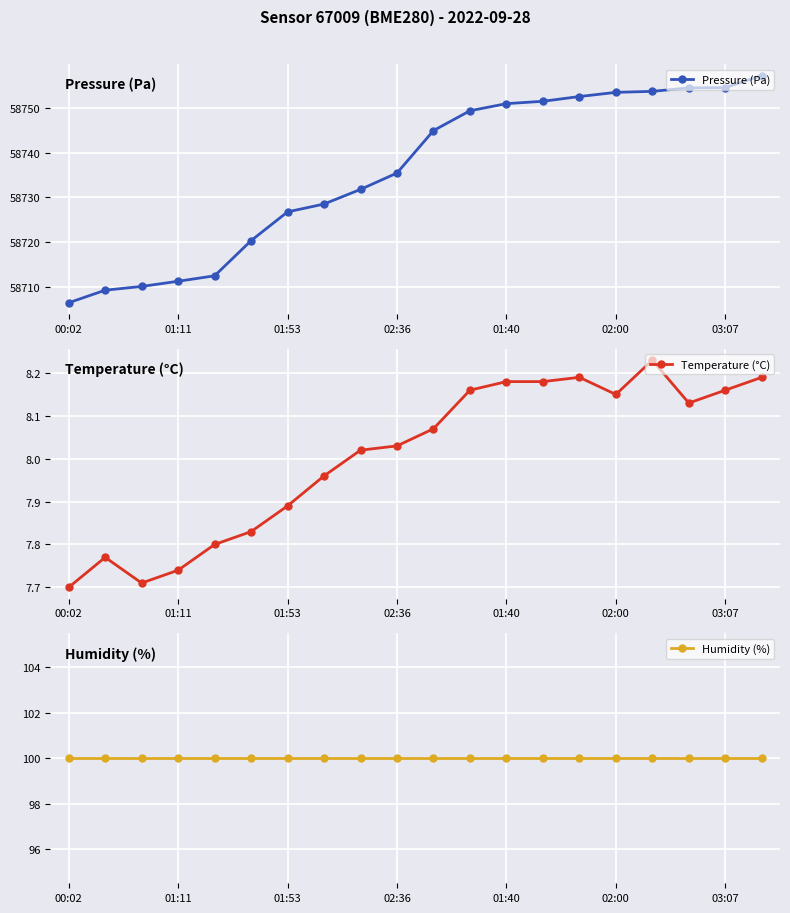

What is the average value of the Pressure (Pa) series?

58735.8